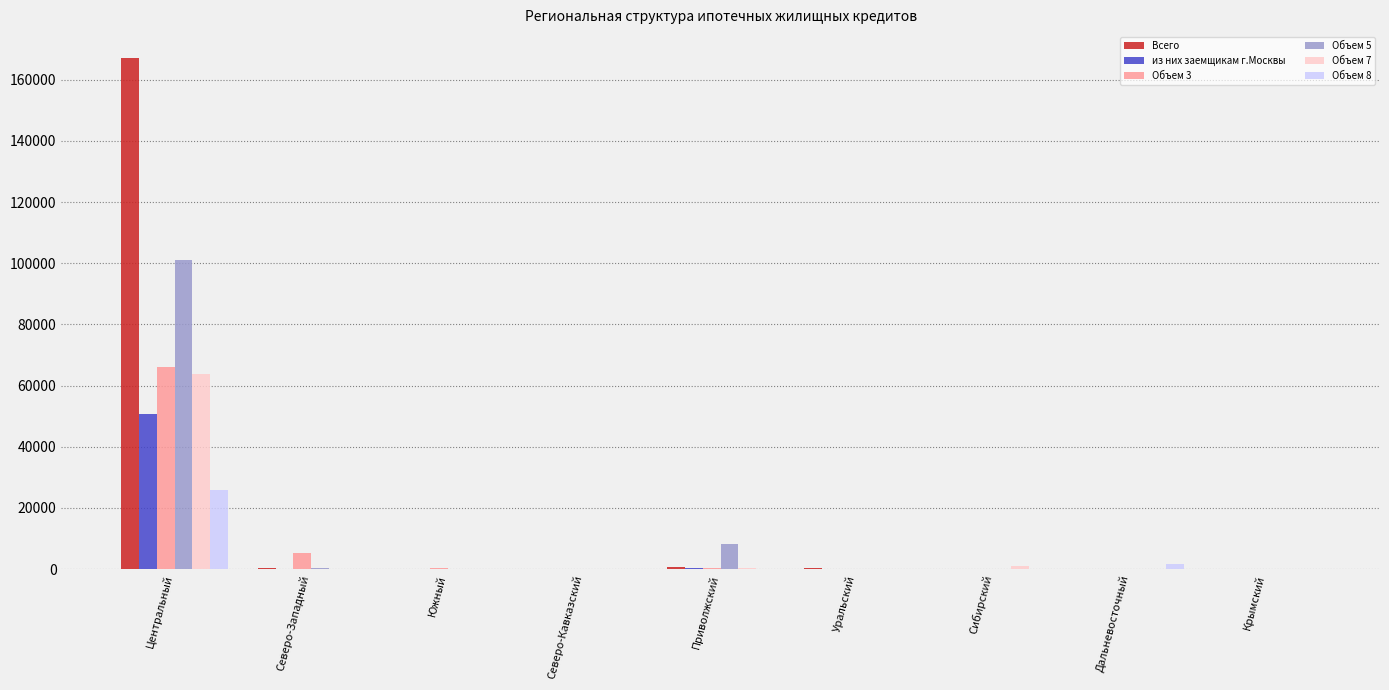

Which category has the highest value across all series?

Центральный